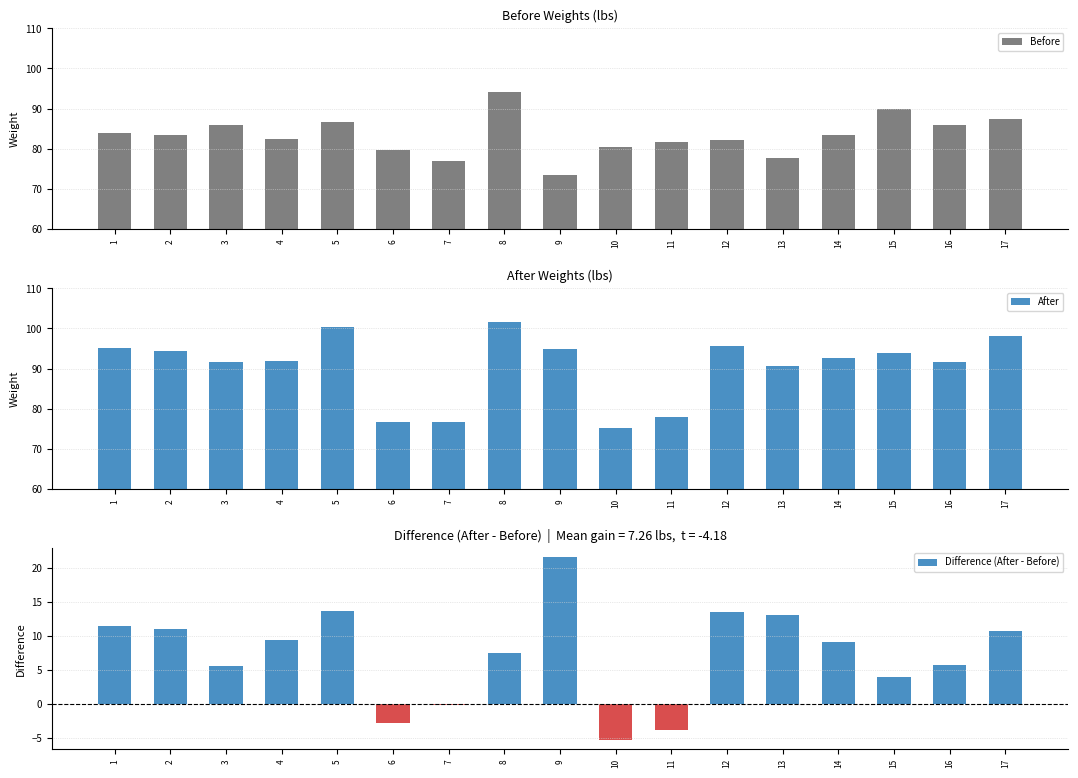

What is the sum of the Before values at 15 and 11?

171.5